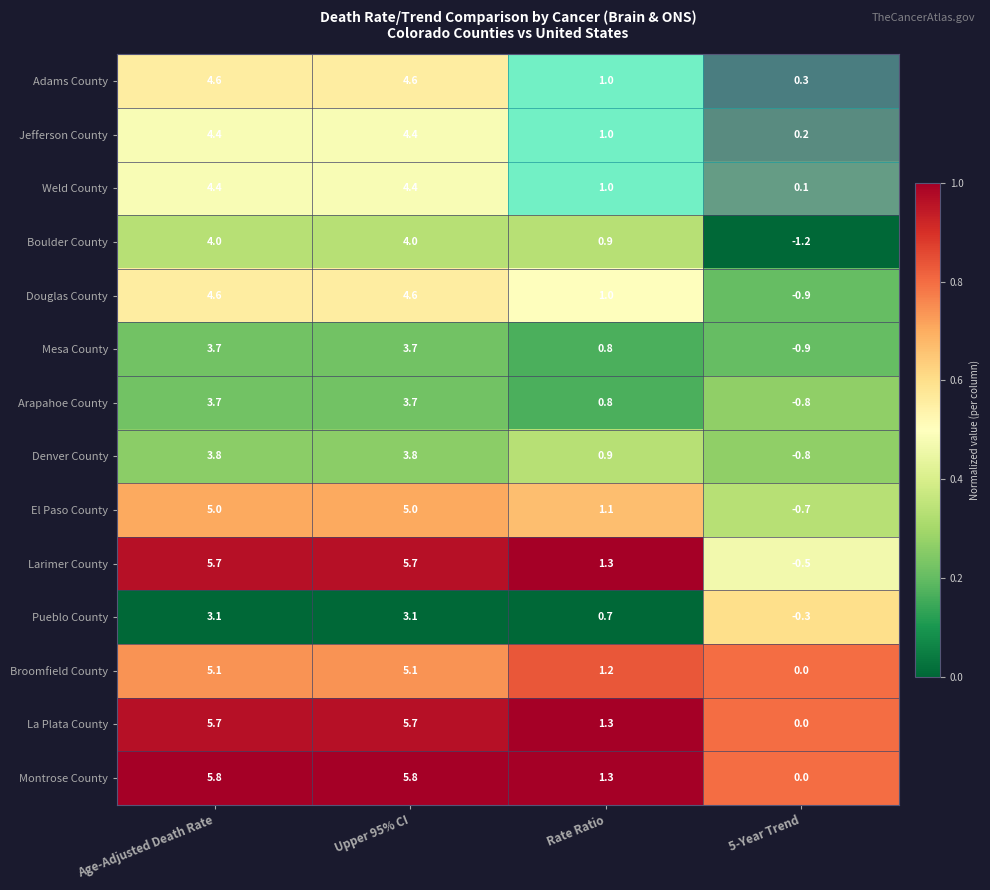

What is the greatest value displayed?

5.8